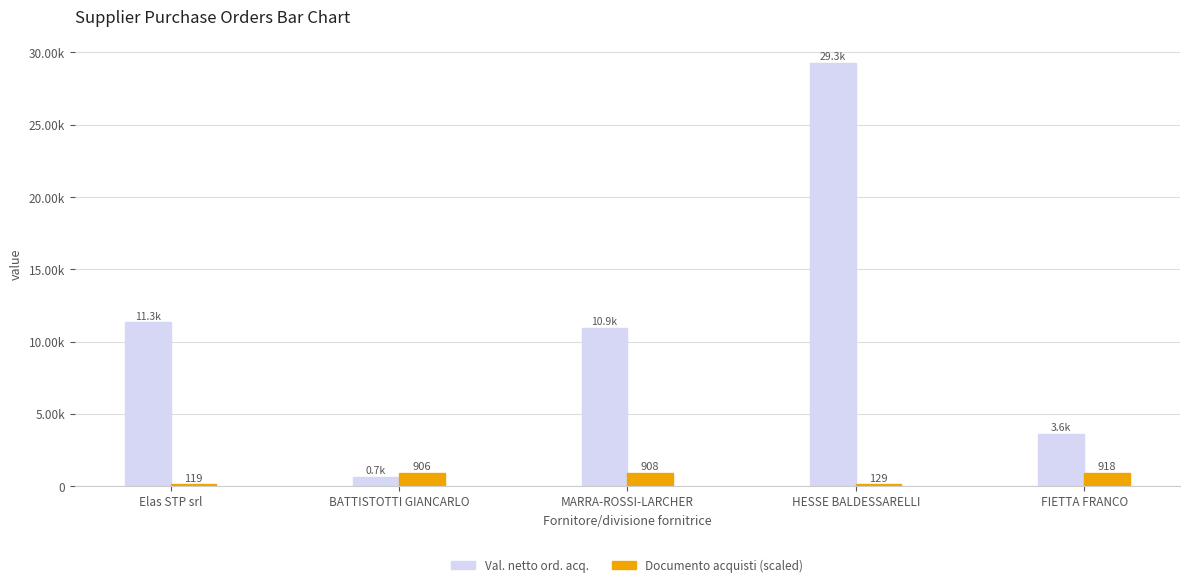

What value does the Val. netto ord. acq. series have at BATTISTOTTI GIANCARLO?

660.0